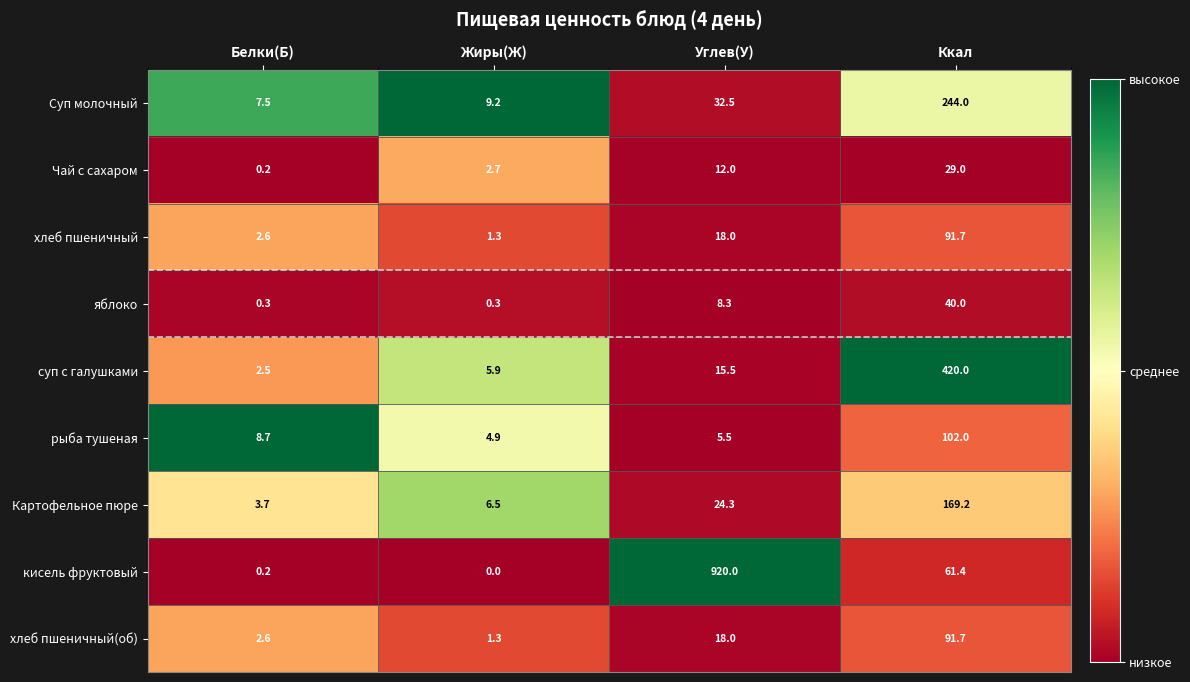

What is the total value across all series at Белки(Б)?

28.3